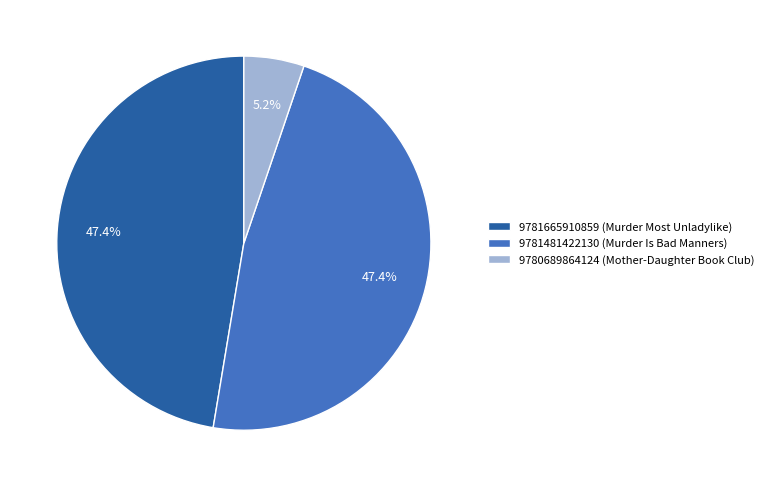

True or false: 9781665910859 accounts for 55% of the total.

False